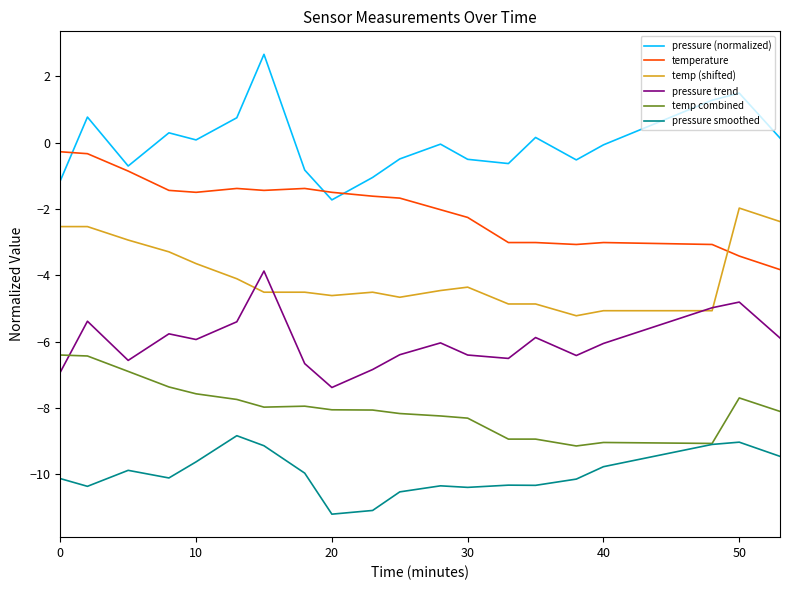

What is the highest value of the pressure trend series?

-3.9